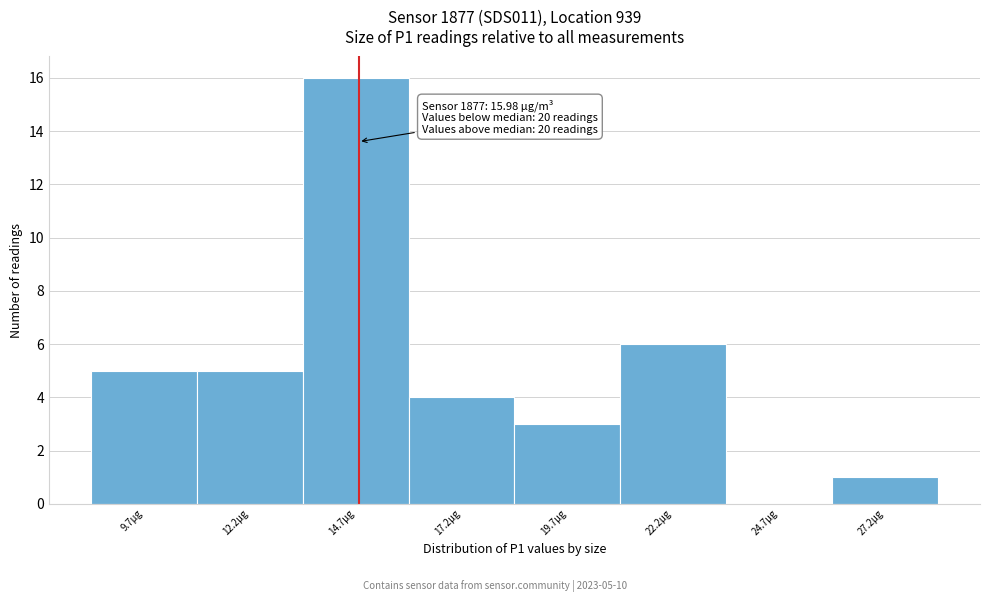

Reading left to right, transcribe all the data shown in this chart.

9.7µg=5	12.2µg=5	14.7µg=16	17.2µg=4	19.7µg=3	22.2µg=6	24.7µg=0	27.2µg=1